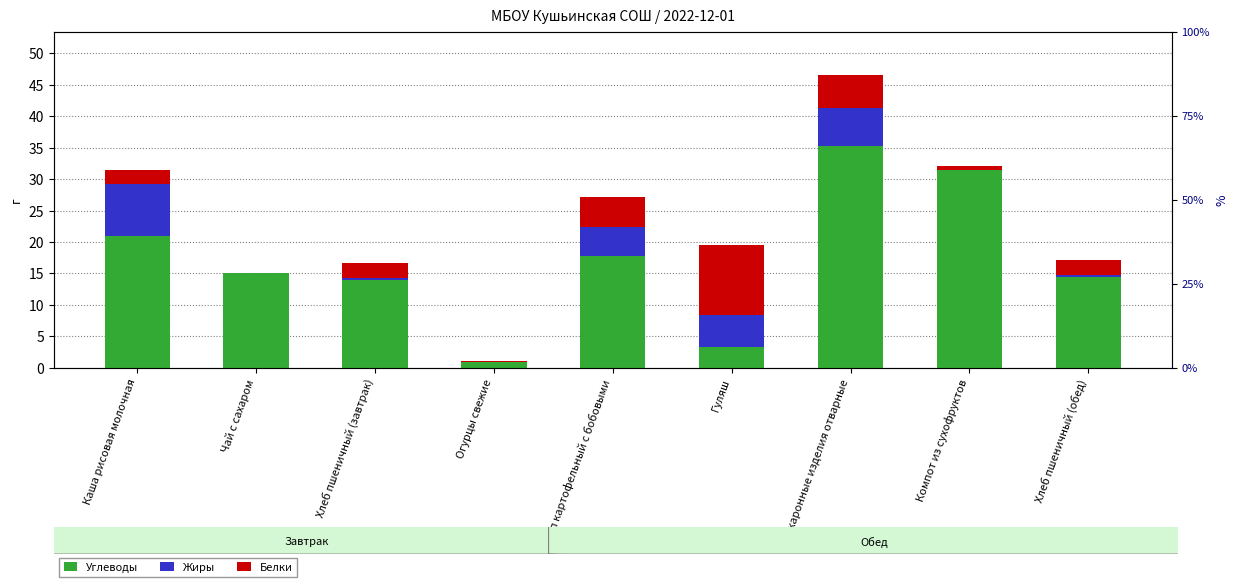

The Углеводы series shows 31.5 at Компот из сухофруктов. True or false?

True